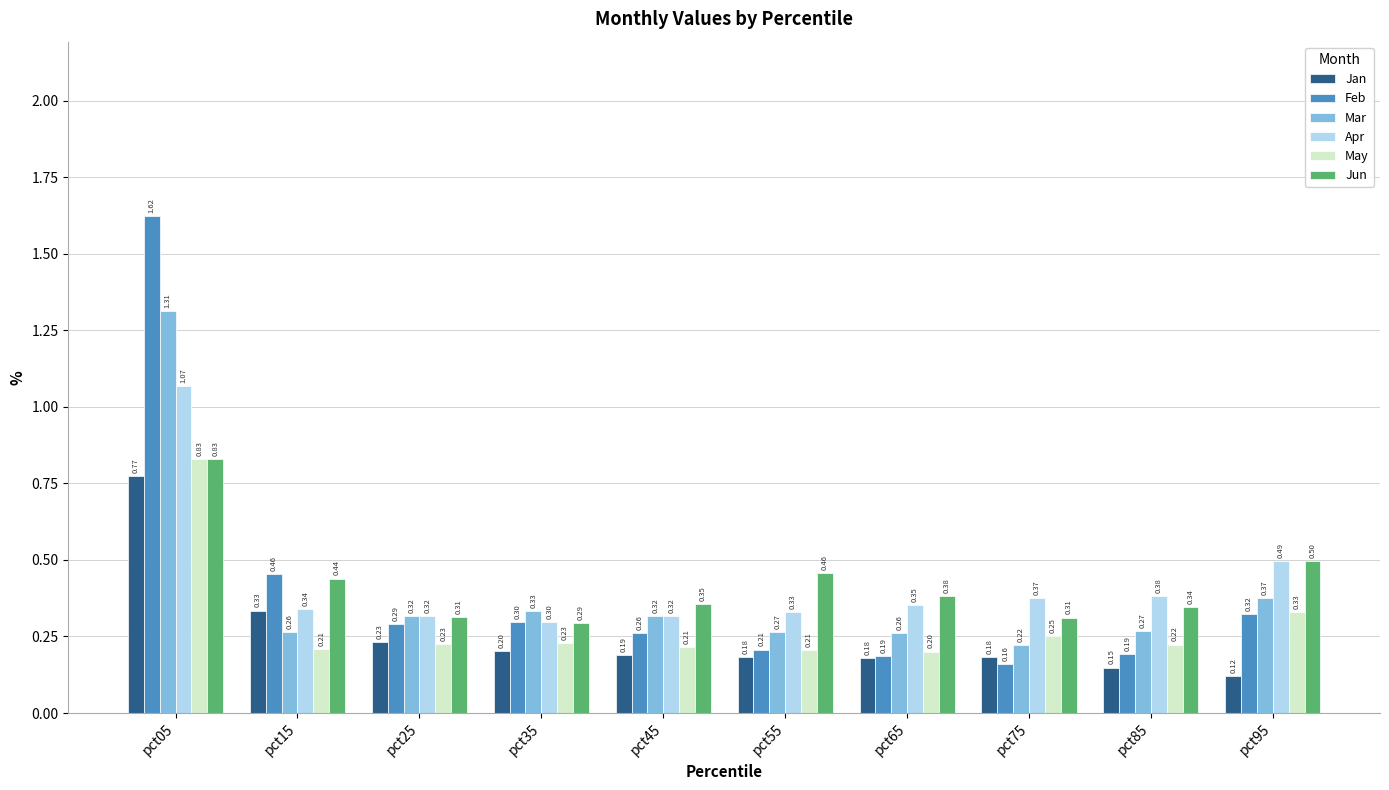

What is the sum of all May values?

2.9